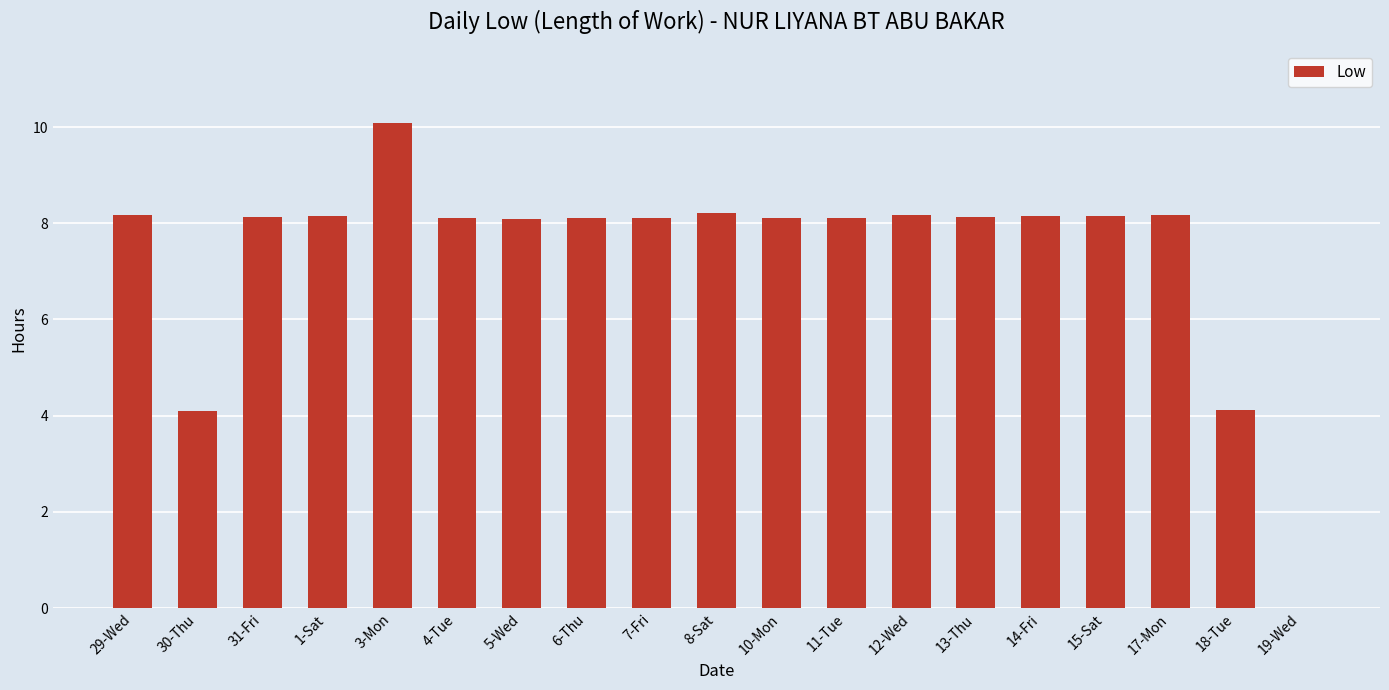

What value does the data have at 15-Sat?

8.2